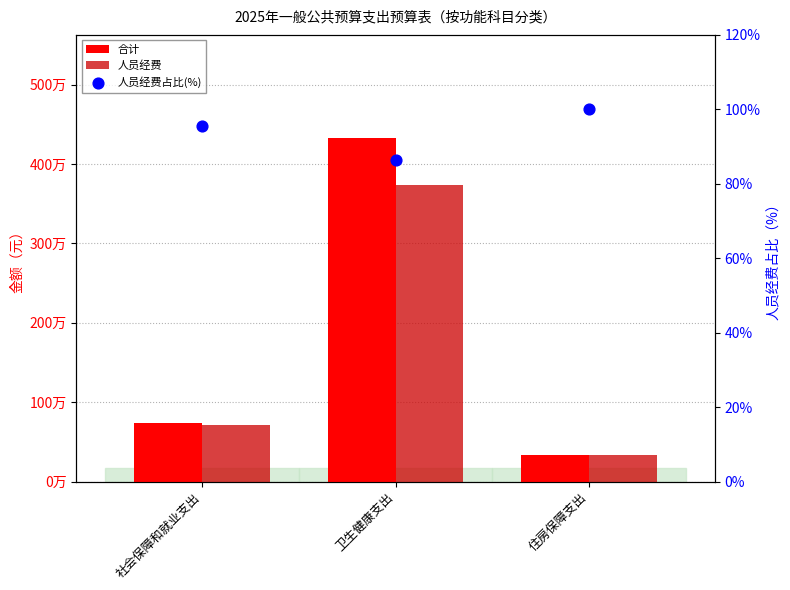

Which series has the largest total across all categories?

合计